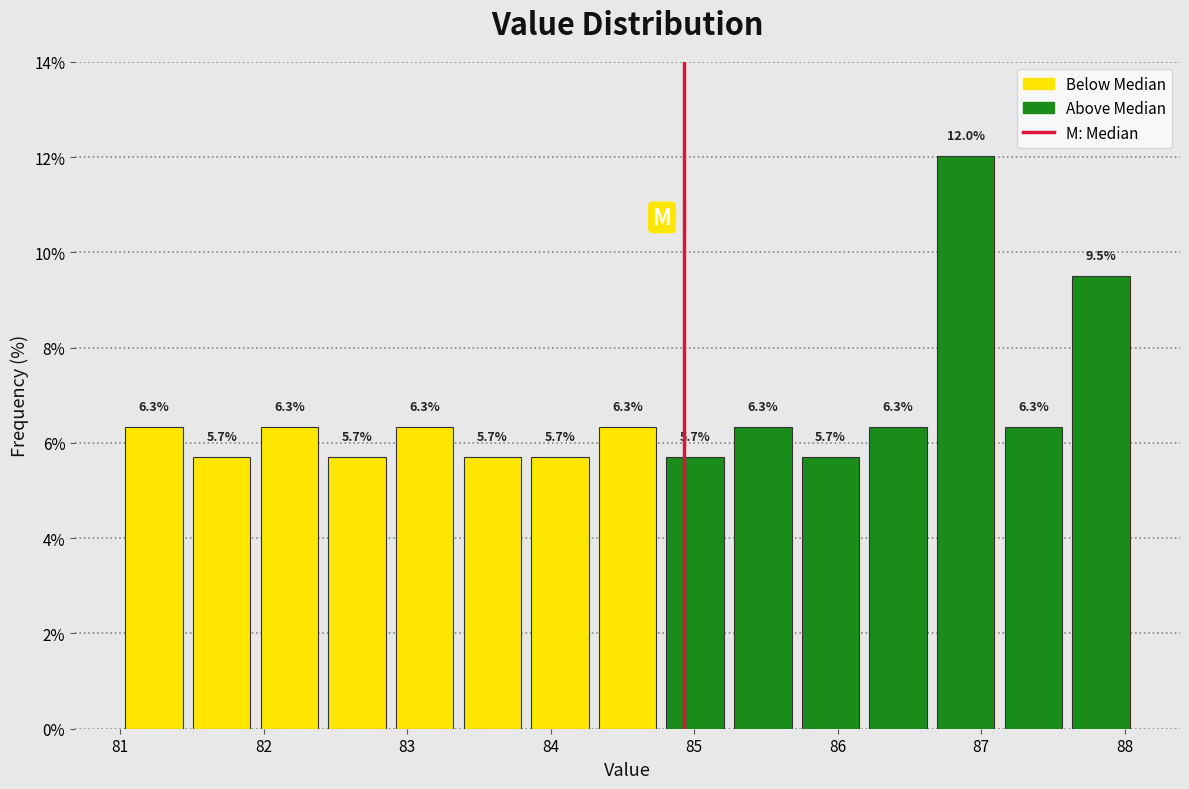

Which range on the x-axis has the tallest bar?

86.7 to 87.1